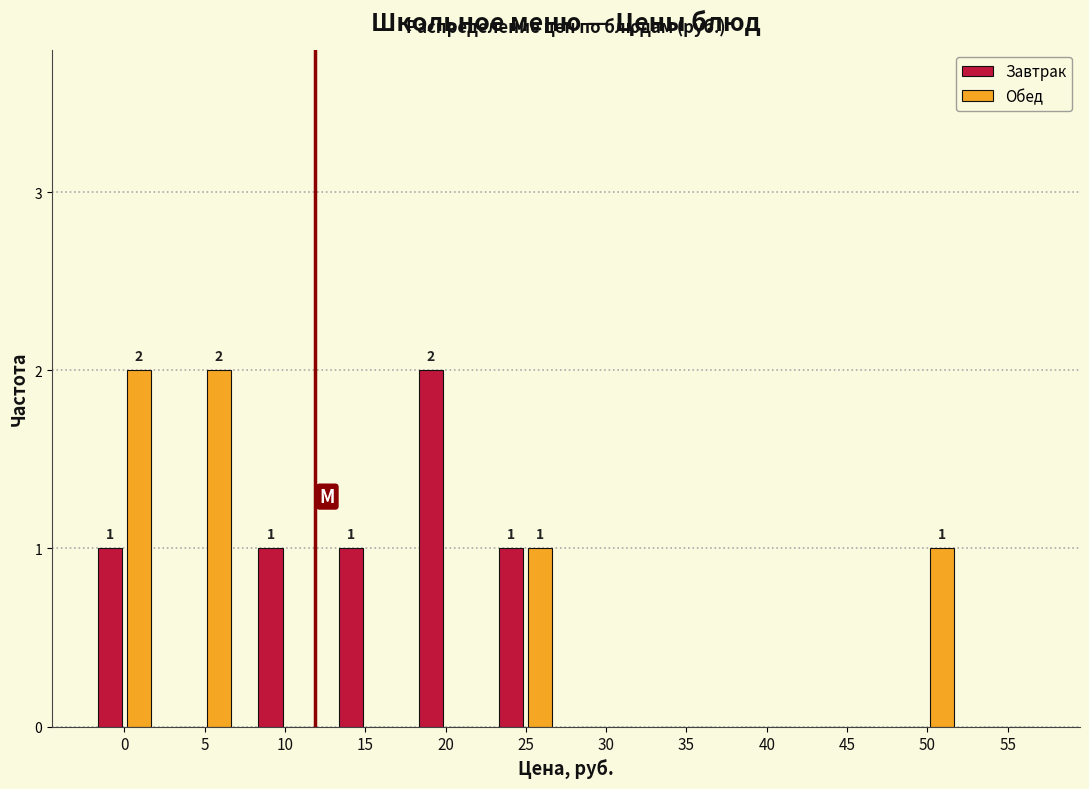

Reading left to right, what are all the values shown in this chart?

Завтрак: 0=1	5=0	10=1	15=1	20=2	25=1	30=0	35=0	40=0	45=0	50=0	55=0
Обед: 0=2	5=2	10=0	15=0	20=0	25=1	30=0	35=0	40=0	45=0	50=1	55=0